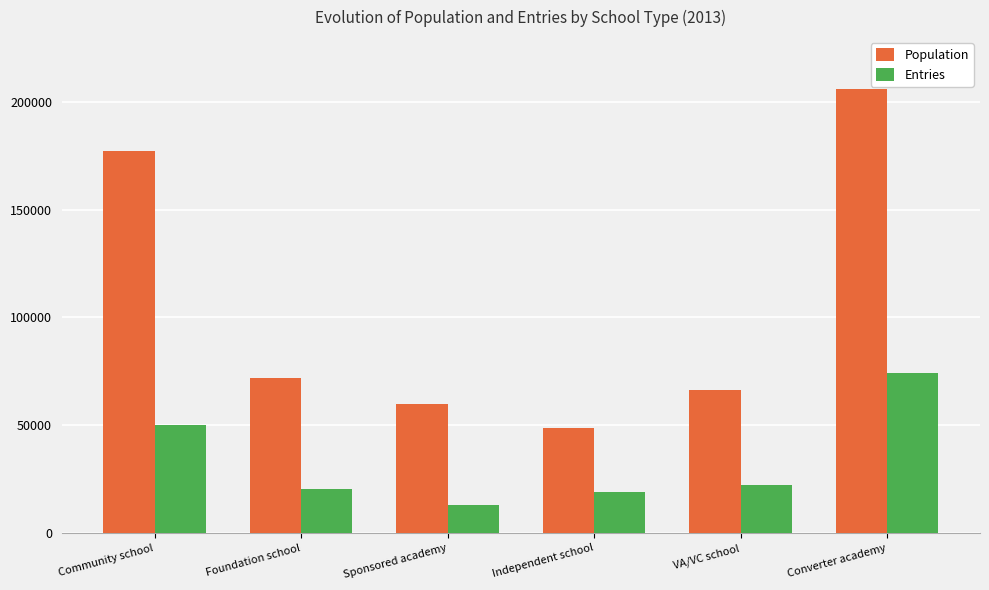

Which label corresponds to the smallest value in the chart?

Sponsored academy